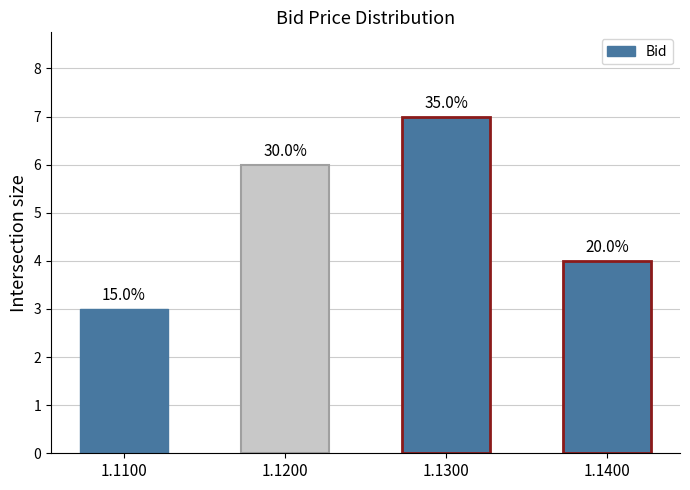

What is the ratio of the value at 1.1100 to the value at 1.1200?

0.5